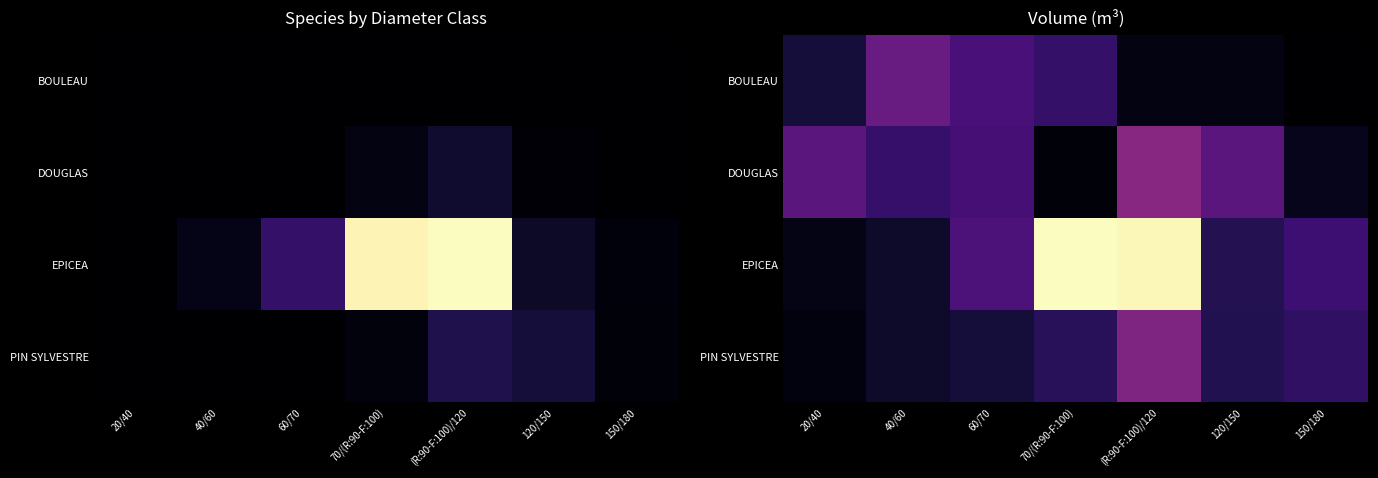

What is the total value across all series at 20/40?

140.8